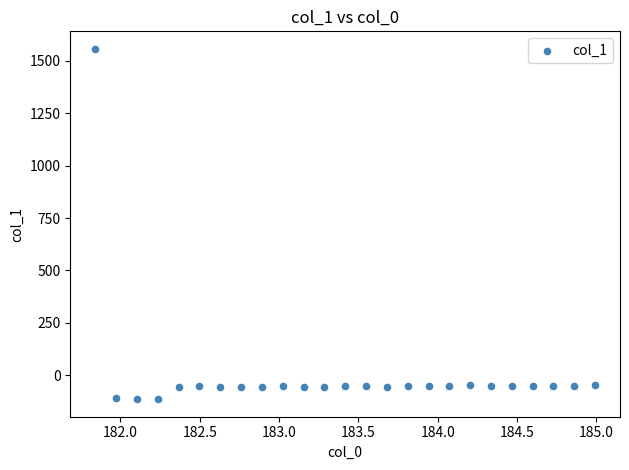

What is the range of X values (max minus min)?

3.1